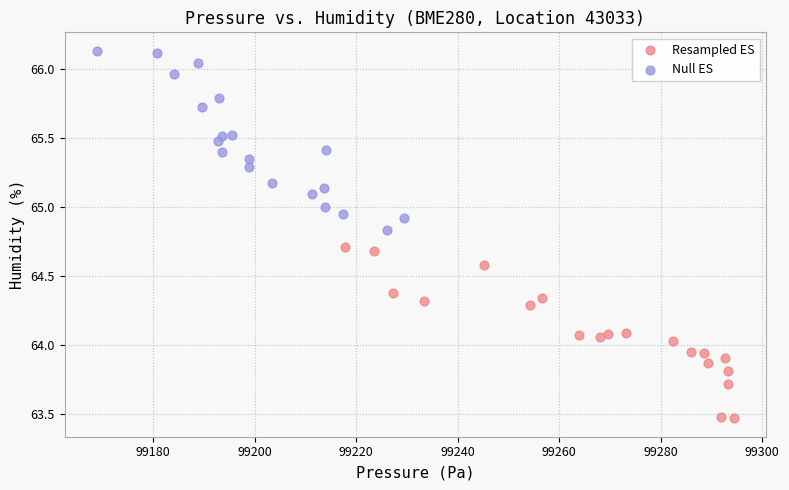

Which series reaches the minimum Y coordinate?

Resampled ES